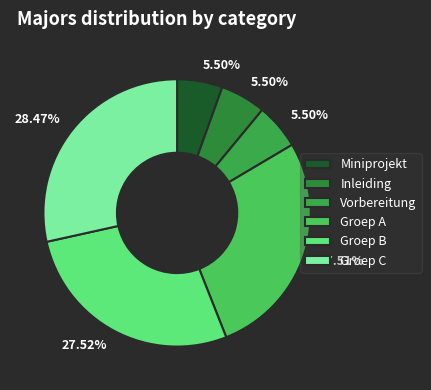

How many segments does this pie chart have?

6